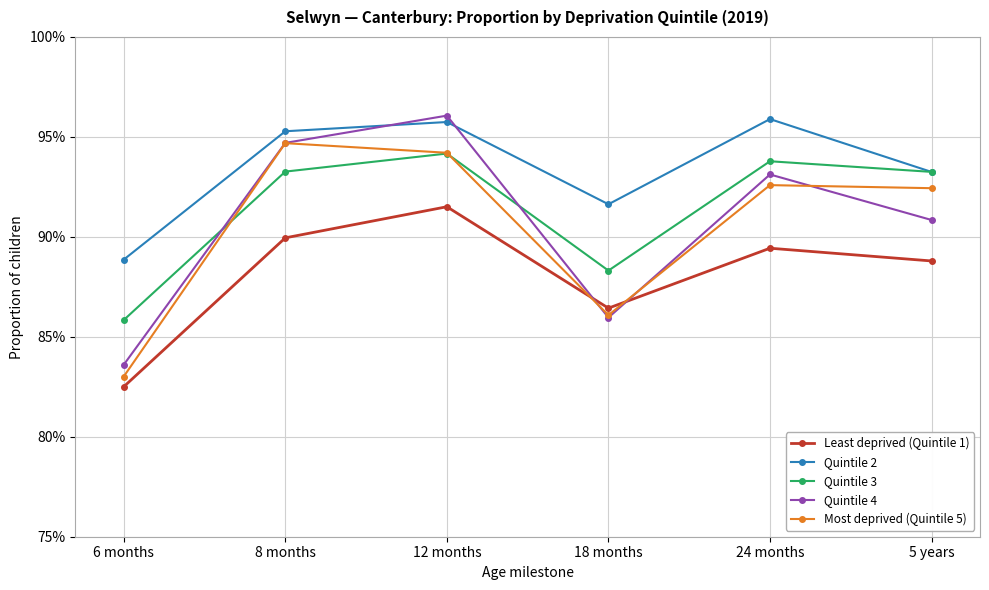

Which series has the largest range (max minus min)?

Quintile 4